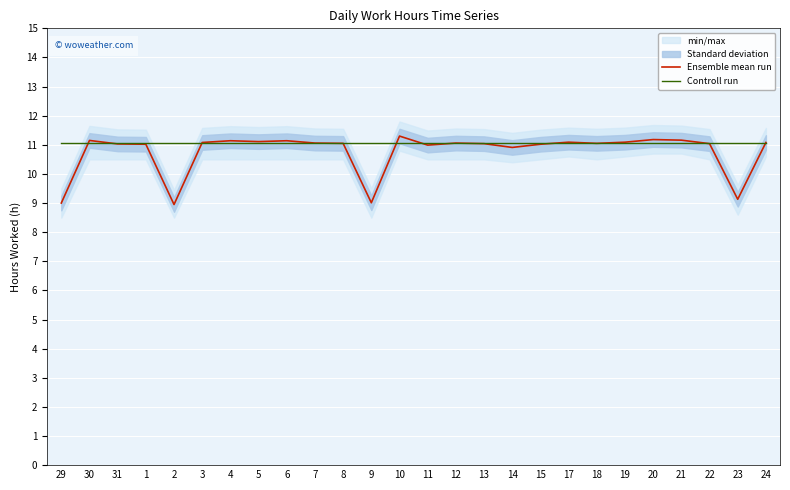

At which category does the chart reach its peak across all series?

10